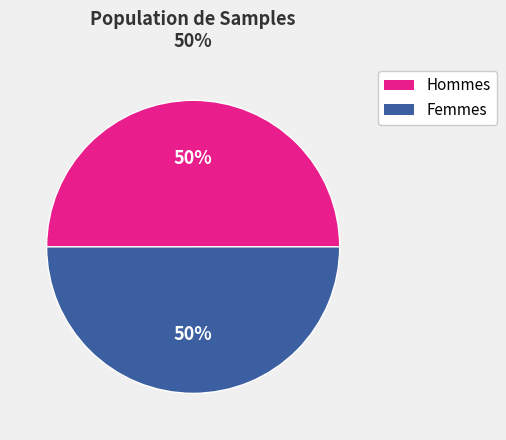

To the nearest percent, what is the average slice percentage?

50%